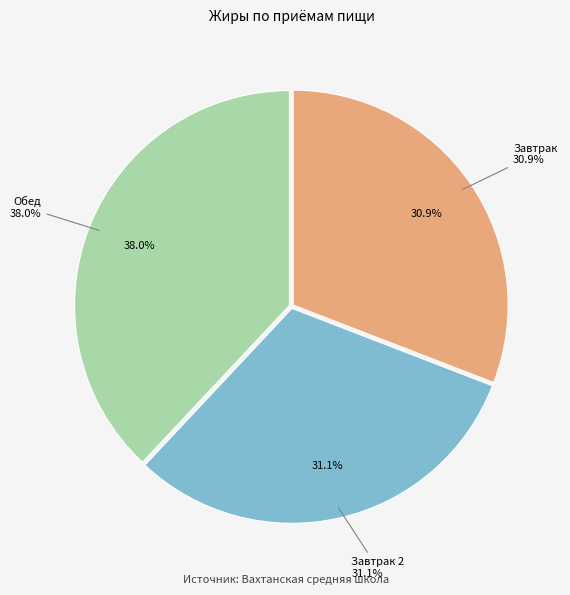

What is the ratio of the value at Завтрак 2 to the value at Завтрак?

1.0